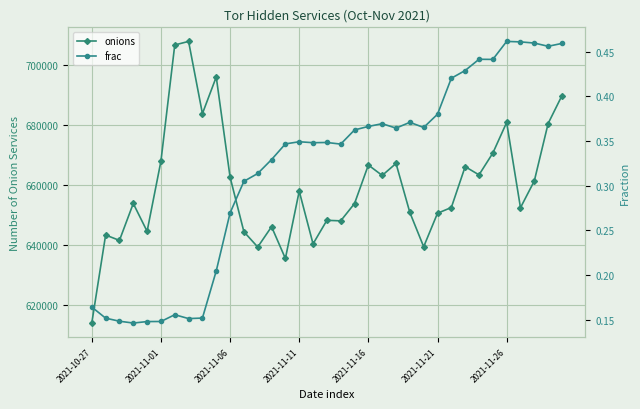

What is the smallest value displayed?

0.1